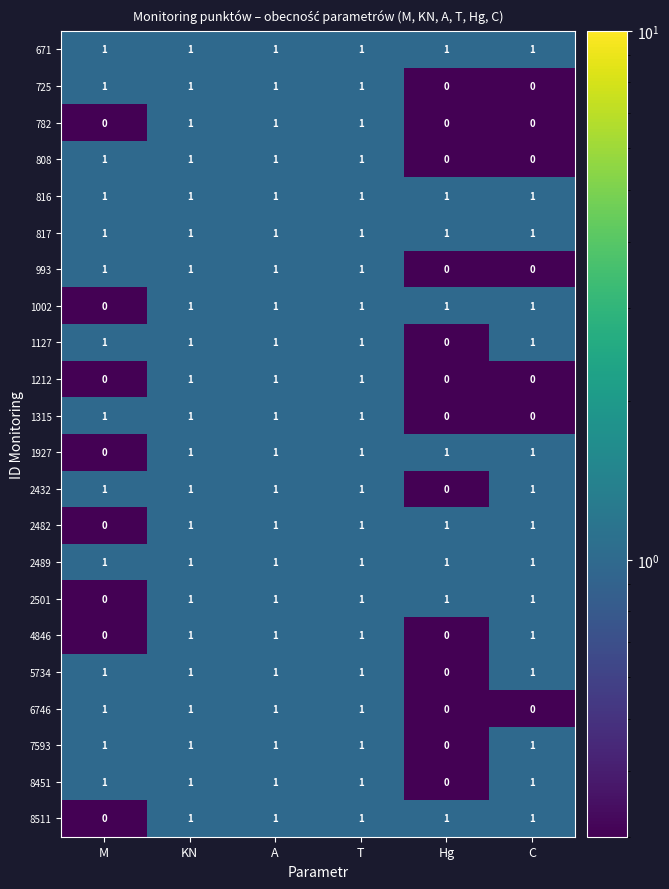

What is the total value across all series at Hg?

9